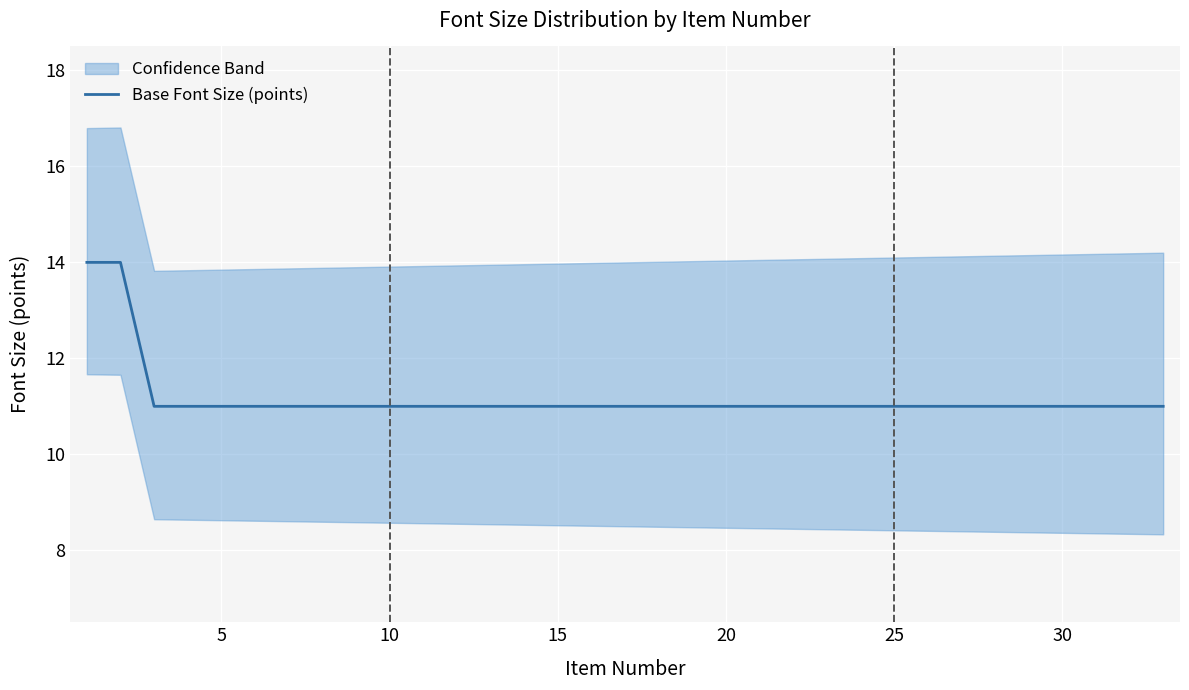

Where is the data nearest to the value 12?

10